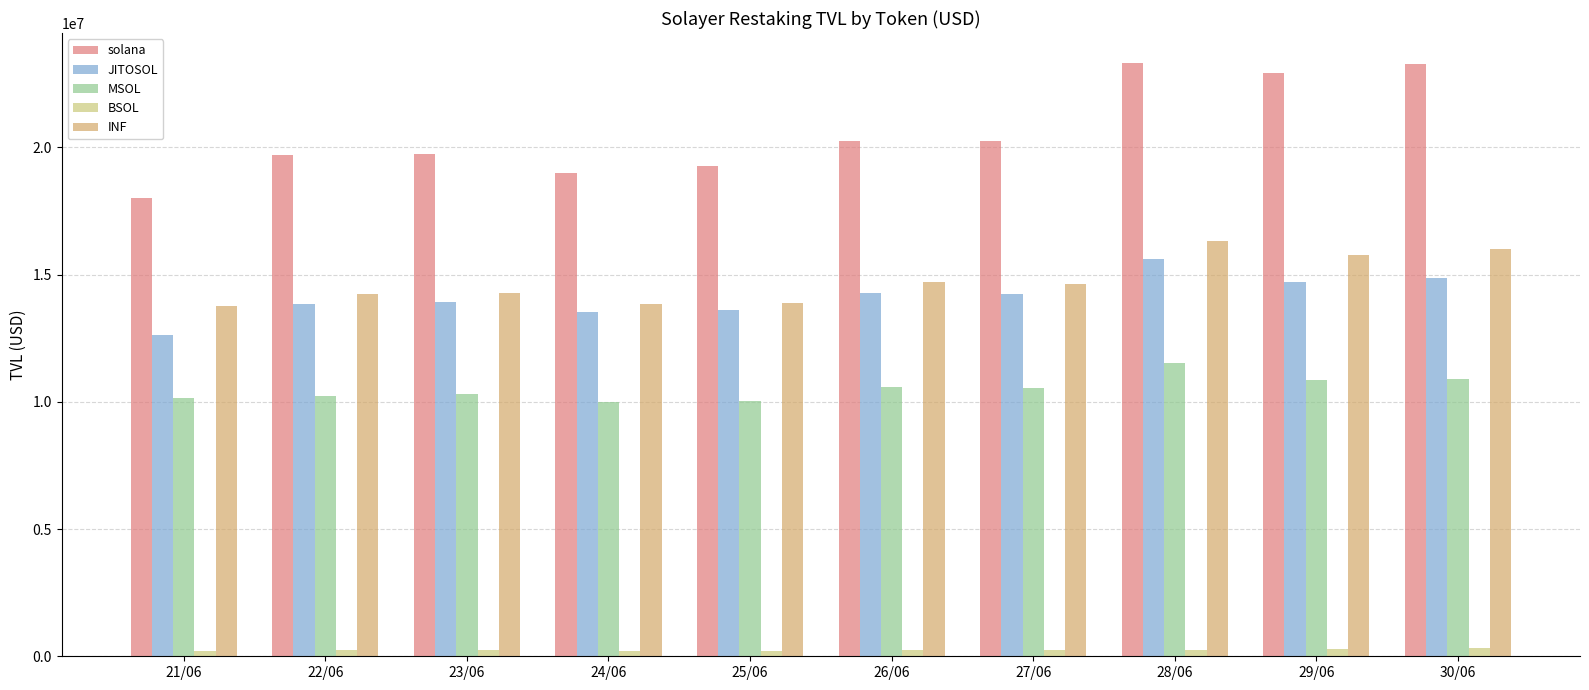

Which series has the widest spread of values?

solana